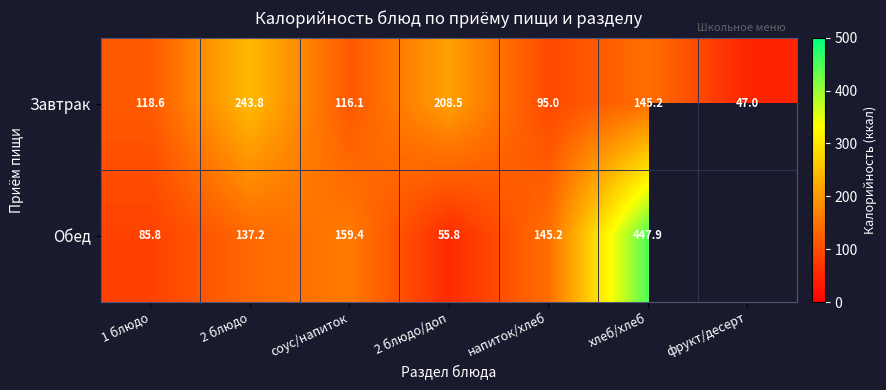

Where does the Завтрак series first go above 118?

1 блюдо